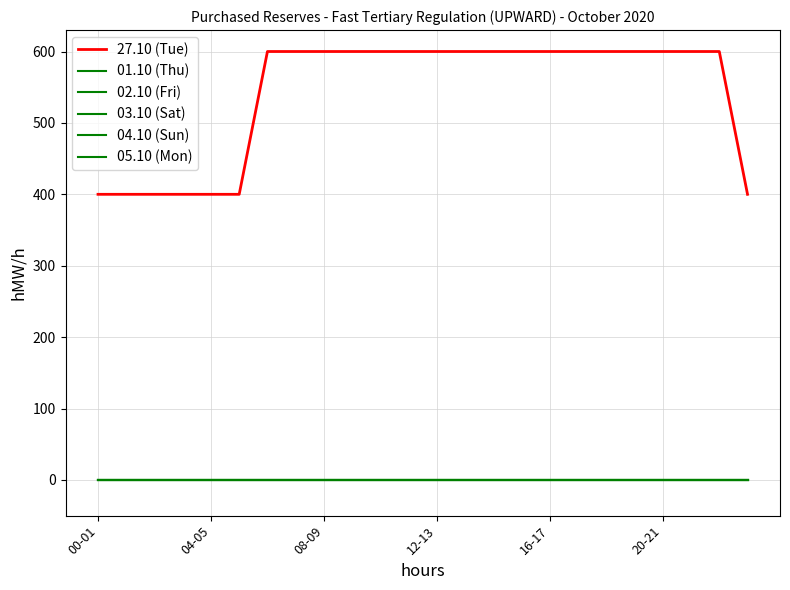

At how many categories does at least one series exceed 475?

17